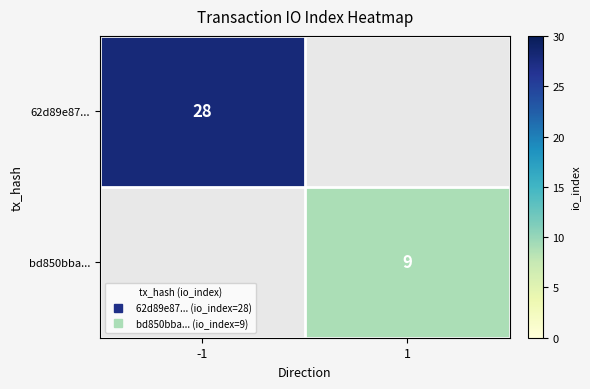

At which category does the chart reach its minimum across all series?

1